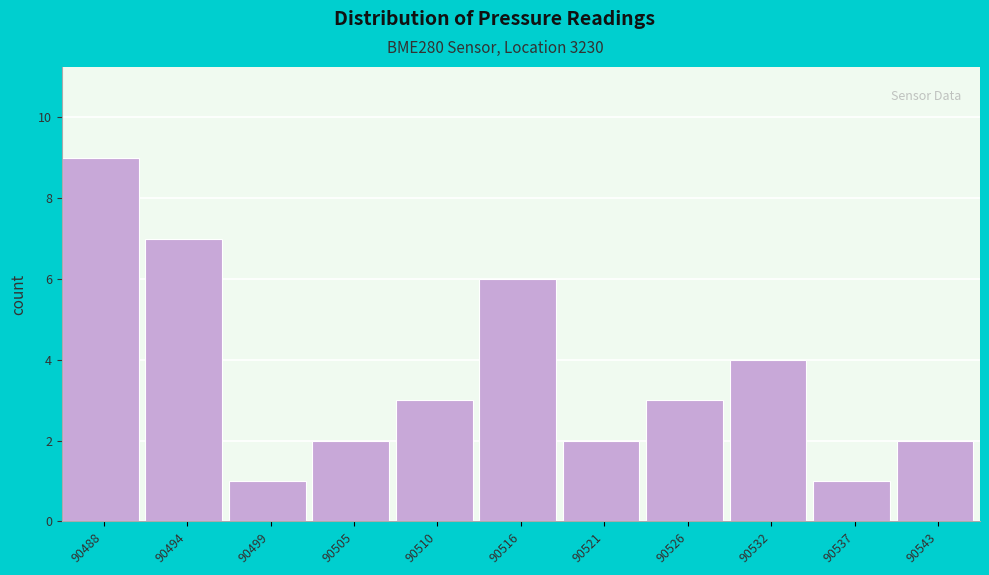

Reading left to right, what are all the values shown in this chart?

9	7	1	2	3	6	2	3	4	1	2